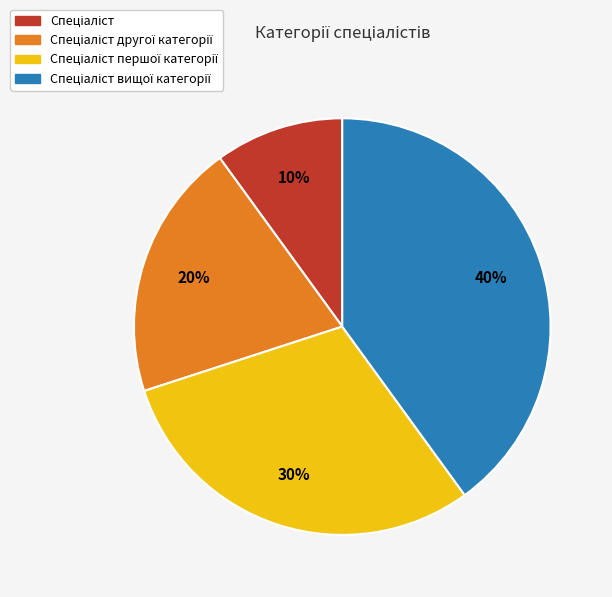

Is there any slice that represents more than half of the pie?

No